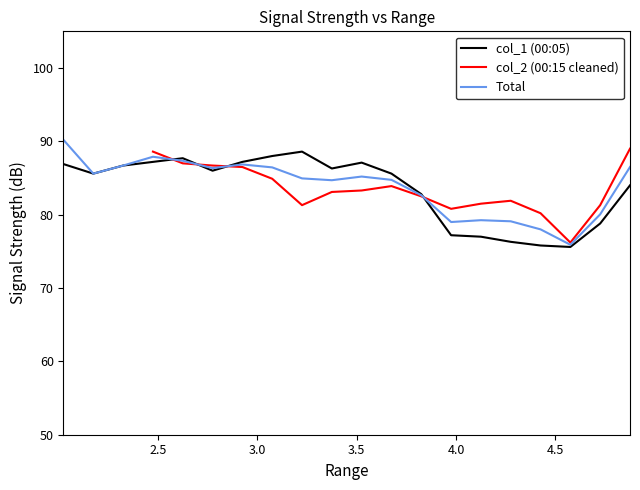

In col_1 (00:05), how many points are higher than both neighbors (excluding endpoints)?

3